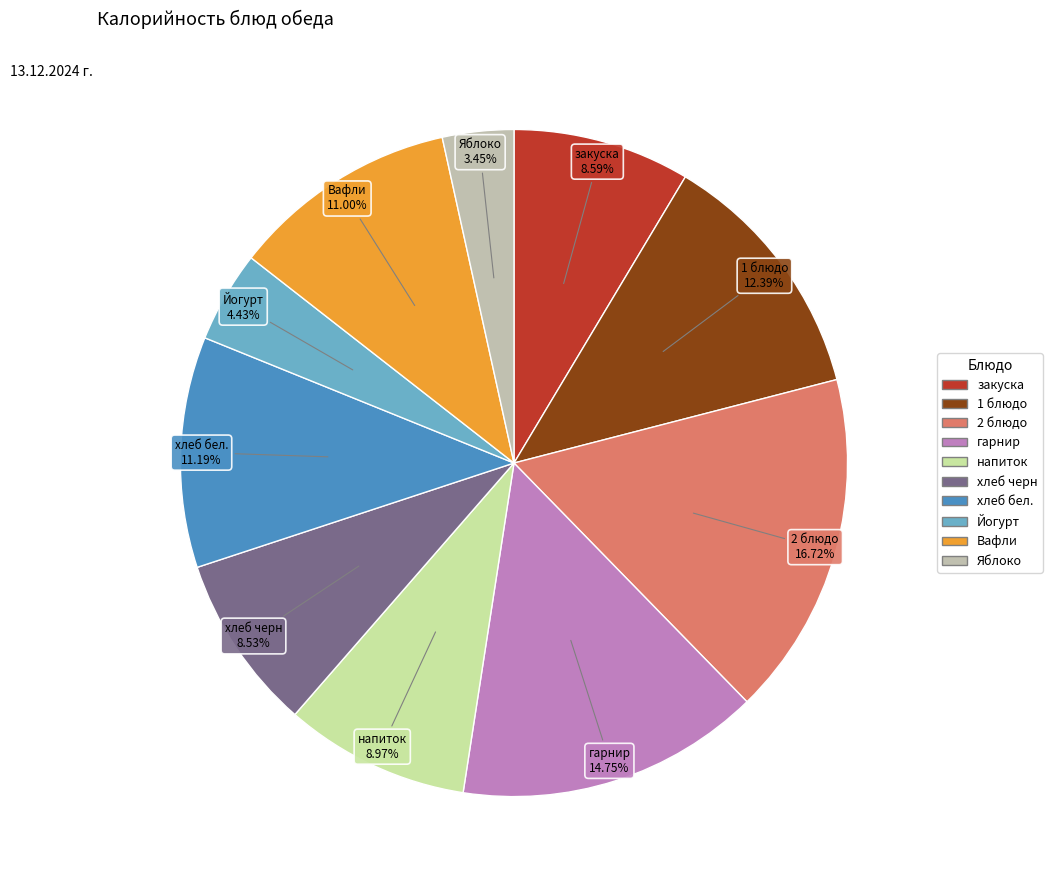

Does напиток account for over 50% of the chart?

No